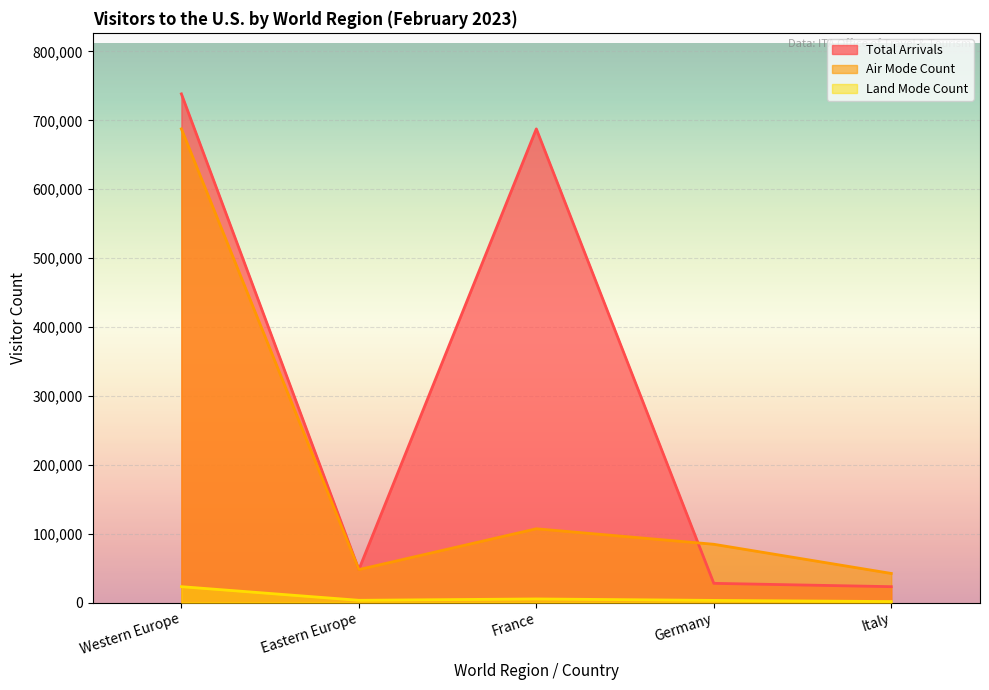

What is the difference between the maximum and minimum values in the Total Arrivals series?

715393